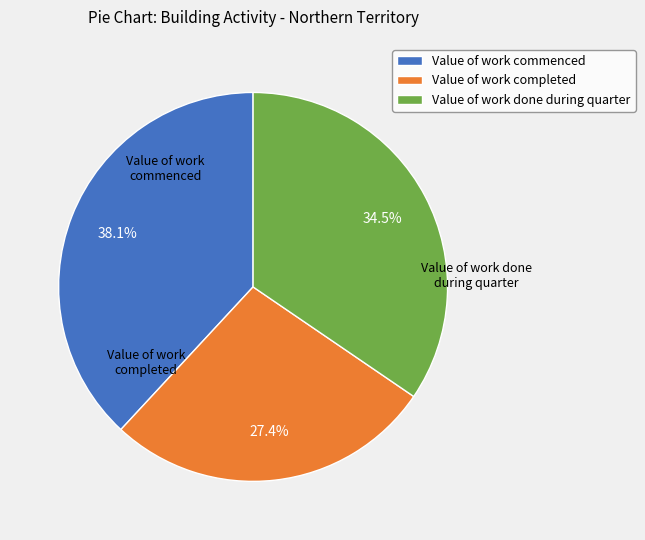

Rank the categories by value from lowest to highest.

Value of work completed, Value of work done during quarter, Value of work commenced